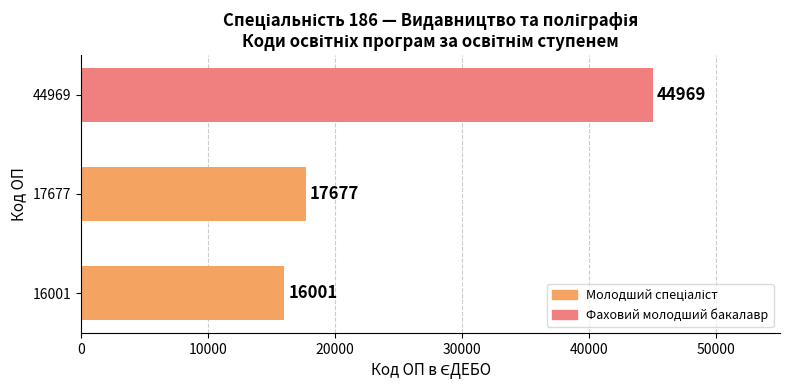

The chart shows a value of 44969 at 44969. True or false?

True